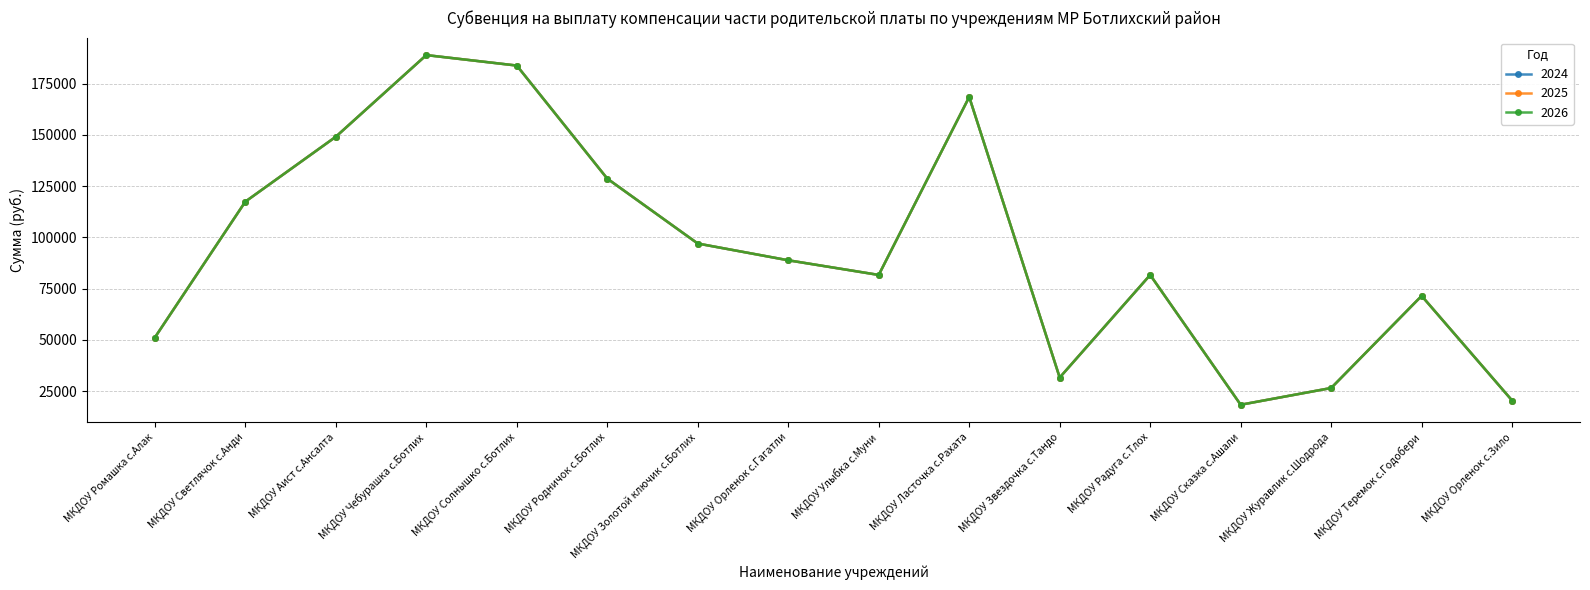

What is the label of the 2nd point from the right?

МКДОУ Теремок
с.Годобери